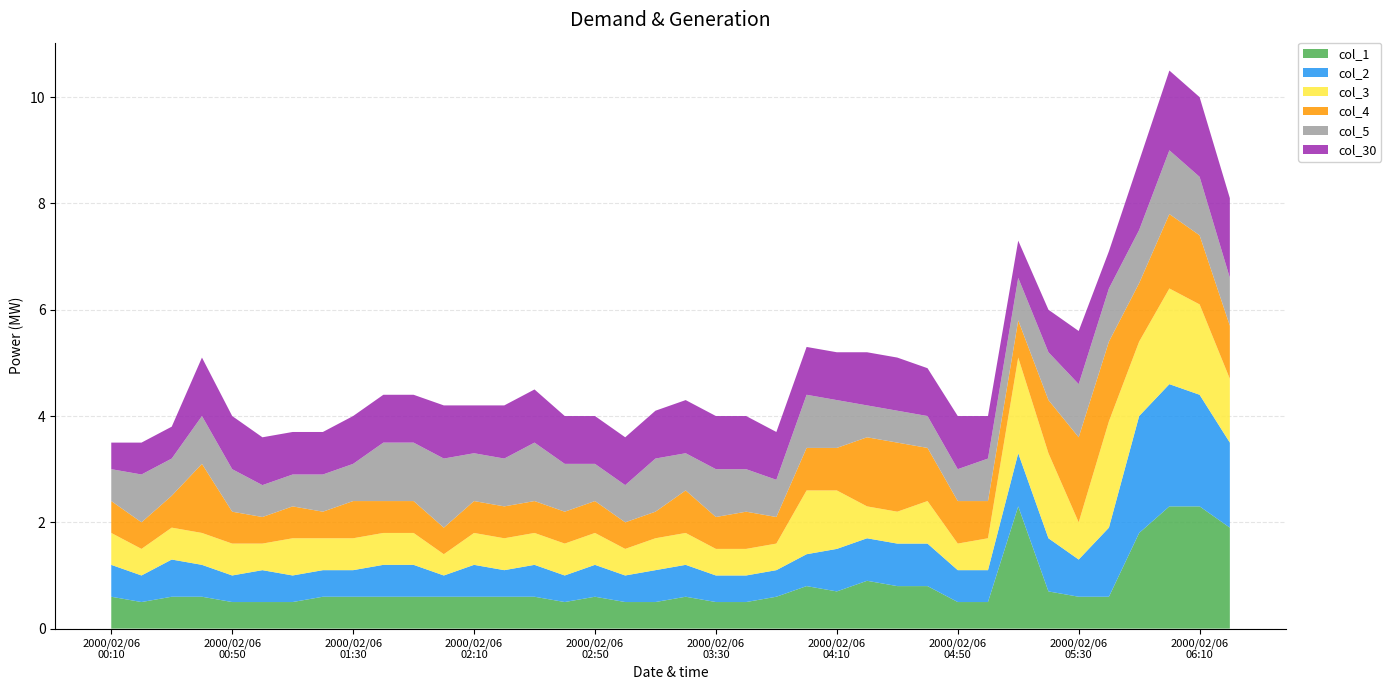

Reading right to left, extract all data points from this chart.

col_1: 2000/02/06 06:20=1.9	2000/02/06 06:10=2.3	2000/02/06 06:00=2.3	2000/02/06 05:50=1.8	2000/02/06 05:40=0.6	2000/02/06 05:30=0.6	2000/02/06 05:20=0.7	2000/02/06 05:10=2.3	2000/02/06 05:00=0.5	2000/02/06 04:50=0.5	2000/02/06 04:40=0.8	2000/02/06 04:30=0.8	2000/02/06 04:20=0.9	2000/02/06 04:10=0.7	2000/02/06 04:00=0.8	2000/02/06 03:50=0.6	2000/02/06 03:40=0.5	2000/02/06 03:30=0.5	2000/02/06 03:20=0.6	2000/02/06 03:10=0.5	2000/02/06 03:00=0.5	2000/02/06 02:50=0.6	2000/02/06 02:40=0.5	2000/02/06 02:30=0.6	2000/02/06 02:20=0.6	2000/02/06 02:10=0.6	2000/02/06 02:00=0.6	2000/02/06 01:50=0.6	2000/02/06 01:40=0.6	2000/02/06 01:30=0.6	2000/02/06 01:20=0.6	2000/02/06 01:10=0.5	2000/02/06 01:00=0.5	2000/02/06 00:50=0.5	2000/02/06 00:40=0.6	2000/02/06 00:30=0.6	2000/02/06 00:20=0.5	2000/02/06 00:10=0.6
col_2: 2000/02/06 06:20=1.6	2000/02/06 06:10=2.1	2000/02/06 06:00=2.3	2000/02/06 05:50=2.2	2000/02/06 05:40=1.3	2000/02/06 05:30=0.7	2000/02/06 05:20=1.0	2000/02/06 05:10=1.0	2000/02/06 05:00=0.6	2000/02/06 04:50=0.6	2000/02/06 04:40=0.8	2000/02/06 04:30=0.8	2000/02/06 04:20=0.8	2000/02/06 04:10=0.8	2000/02/06 04:00=0.6	2000/02/06 03:50=0.5	2000/02/06 03:40=0.5	2000/02/06 03:30=0.5	2000/02/06 03:20=0.6	2000/02/06 03:10=0.6	2000/02/06 03:00=0.5	2000/02/06 02:50=0.6	2000/02/06 02:40=0.5	2000/02/06 02:30=0.6	2000/02/06 02:20=0.5	2000/02/06 02:10=0.6	2000/02/06 02:00=0.4	2000/02/06 01:50=0.6	2000/02/06 01:40=0.6	2000/02/06 01:30=0.5	2000/02/06 01:20=0.5	2000/02/06 01:10=0.5	2000/02/06 01:00=0.6	2000/02/06 00:50=0.5	2000/02/06 00:40=0.6	2000/02/06 00:30=0.7	2000/02/06 00:20=0.5	2000/02/06 00:10=0.6
col_3: 2000/02/06 06:20=1.2	2000/02/06 06:10=1.7	2000/02/06 06:00=1.8	2000/02/06 05:50=1.4	2000/02/06 05:40=2.0	2000/02/06 05:30=0.7	2000/02/06 05:20=1.6	2000/02/06 05:10=1.8	2000/02/06 05:00=0.6	2000/02/06 04:50=0.5	2000/02/06 04:40=0.8	2000/02/06 04:30=0.6	2000/02/06 04:20=0.6	2000/02/06 04:10=1.1	2000/02/06 04:00=1.2	2000/02/06 03:50=0.5	2000/02/06 03:40=0.5	2000/02/06 03:30=0.5	2000/02/06 03:20=0.6	2000/02/06 03:10=0.6	2000/02/06 03:00=0.5	2000/02/06 02:50=0.6	2000/02/06 02:40=0.6	2000/02/06 02:30=0.6	2000/02/06 02:20=0.6	2000/02/06 02:10=0.6	2000/02/06 02:00=0.4	2000/02/06 01:50=0.6	2000/02/06 01:40=0.6	2000/02/06 01:30=0.6	2000/02/06 01:20=0.6	2000/02/06 01:10=0.7	2000/02/06 01:00=0.5	2000/02/06 00:50=0.6	2000/02/06 00:40=0.6	2000/02/06 00:30=0.6	2000/02/06 00:20=0.5	2000/02/06 00:10=0.6
col_4: 2000/02/06 06:20=1.0	2000/02/06 06:10=1.3	2000/02/06 06:00=1.4	2000/02/06 05:50=1.1	2000/02/06 05:40=1.5	2000/02/06 05:30=1.6	2000/02/06 05:20=1.0	2000/02/06 05:10=0.7	2000/02/06 05:00=0.7	2000/02/06 04:50=0.8	2000/02/06 04:40=1.0	2000/02/06 04:30=1.3	2000/02/06 04:20=1.3	2000/02/06 04:10=0.8	2000/02/06 04:00=0.8	2000/02/06 03:50=0.5	2000/02/06 03:40=0.7	2000/02/06 03:30=0.6	2000/02/06 03:20=0.8	2000/02/06 03:10=0.5	2000/02/06 03:00=0.5	2000/02/06 02:50=0.6	2000/02/06 02:40=0.6	2000/02/06 02:30=0.6	2000/02/06 02:20=0.6	2000/02/06 02:10=0.6	2000/02/06 02:00=0.5	2000/02/06 01:50=0.6	2000/02/06 01:40=0.6	2000/02/06 01:30=0.7	2000/02/06 01:20=0.5	2000/02/06 01:10=0.6	2000/02/06 01:00=0.5	2000/02/06 00:50=0.6	2000/02/06 00:40=1.3	2000/02/06 00:30=0.6	2000/02/06 00:20=0.5	2000/02/06 00:10=0.6
col_5: 2000/02/06 06:20=0.9	2000/02/06 06:10=1.1	2000/02/06 06:00=1.2	2000/02/06 05:50=1.0	2000/02/06 05:40=1.0	2000/02/06 05:30=1.0	2000/02/06 05:20=0.9	2000/02/06 05:10=0.8	2000/02/06 05:00=0.8	2000/02/06 04:50=0.6	2000/02/06 04:40=0.6	2000/02/06 04:30=0.6	2000/02/06 04:20=0.6	2000/02/06 04:10=0.9	2000/02/06 04:00=1.0	2000/02/06 03:50=0.7	2000/02/06 03:40=0.8	2000/02/06 03:30=0.9	2000/02/06 03:20=0.7	2000/02/06 03:10=1.0	2000/02/06 03:00=0.7	2000/02/06 02:50=0.7	2000/02/06 02:40=0.9	2000/02/06 02:30=1.1	2000/02/06 02:20=0.9	2000/02/06 02:10=0.9	2000/02/06 02:00=1.3	2000/02/06 01:50=1.1	2000/02/06 01:40=1.1	2000/02/06 01:30=0.7	2000/02/06 01:20=0.7	2000/02/06 01:10=0.6	2000/02/06 01:00=0.6	2000/02/06 00:50=0.8	2000/02/06 00:40=0.9	2000/02/06 00:30=0.7	2000/02/06 00:20=0.9	2000/02/06 00:10=0.6
col_30: 2000/02/06 06:20=1.5	2000/02/06 06:10=1.5	2000/02/06 06:00=1.5	2000/02/06 05:50=1.3	2000/02/06 05:40=0.7	2000/02/06 05:30=1.0	2000/02/06 05:20=0.8	2000/02/06 05:10=0.7	2000/02/06 05:00=0.8	2000/02/06 04:50=1.0	2000/02/06 04:40=0.9	2000/02/06 04:30=1.0	2000/02/06 04:20=1.0	2000/02/06 04:10=0.9	2000/02/06 04:00=0.9	2000/02/06 03:50=0.9	2000/02/06 03:40=1.0	2000/02/06 03:30=1.0	2000/02/06 03:20=1.0	2000/02/06 03:10=0.9	2000/02/06 03:00=0.9	2000/02/06 02:50=0.9	2000/02/06 02:40=0.9	2000/02/06 02:30=1.0	2000/02/06 02:20=1.0	2000/02/06 02:10=0.9	2000/02/06 02:00=1.0	2000/02/06 01:50=0.9	2000/02/06 01:40=0.9	2000/02/06 01:30=0.9	2000/02/06 01:20=0.8	2000/02/06 01:10=0.8	2000/02/06 01:00=0.9	2000/02/06 00:50=1.0	2000/02/06 00:40=1.1	2000/02/06 00:30=0.6	2000/02/06 00:20=0.6	2000/02/06 00:10=0.5